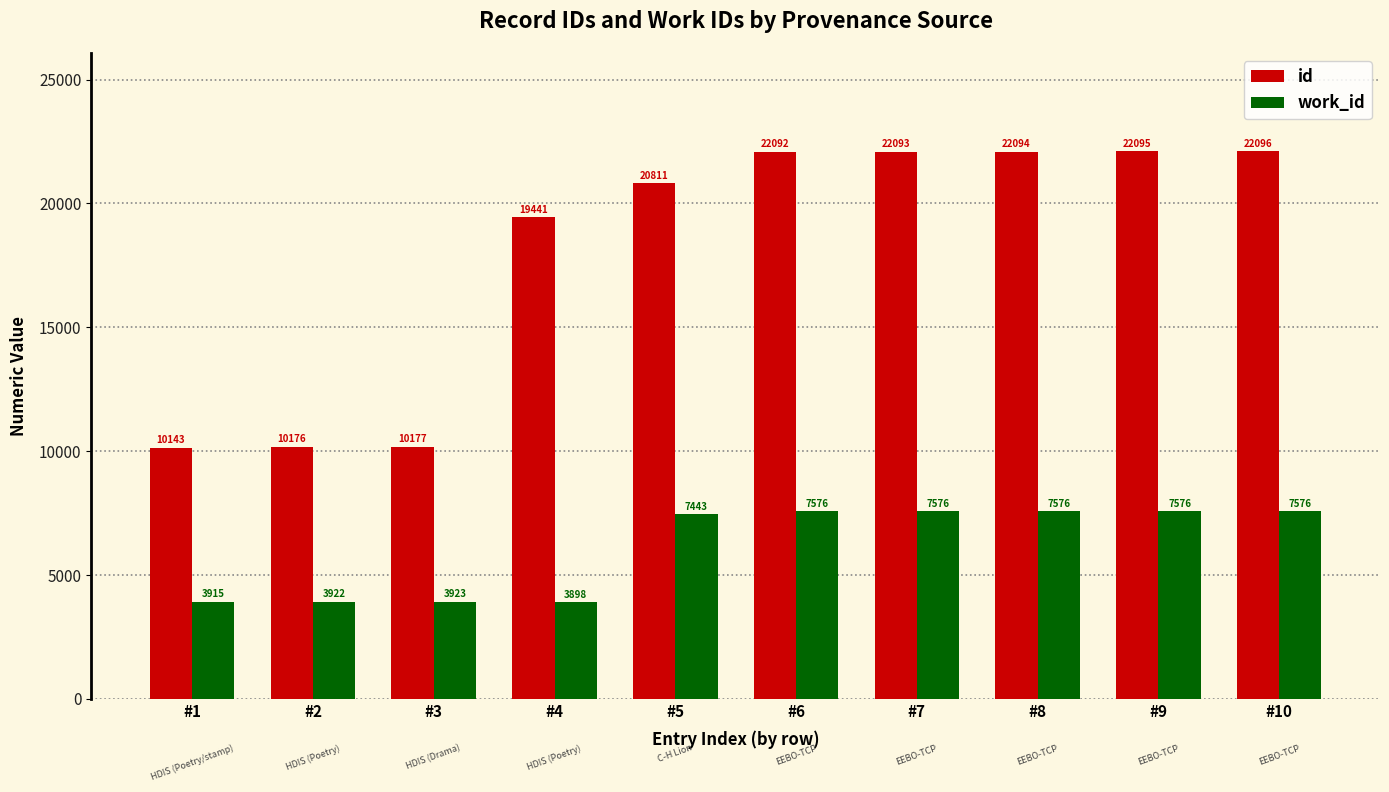

What is the sum of the id values at #4 and #1?

29584